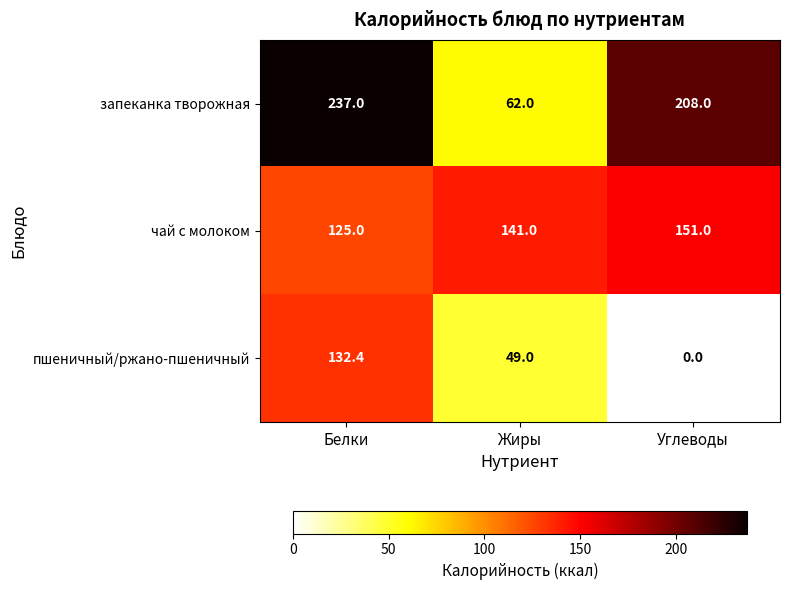

How many series are shown in this chart?

3